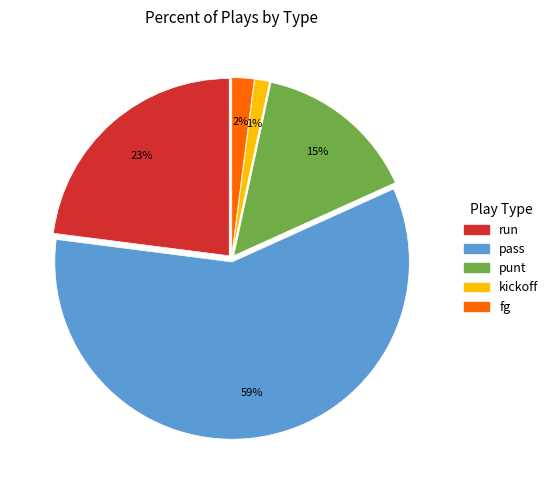

How many segments does this pie chart have?

5